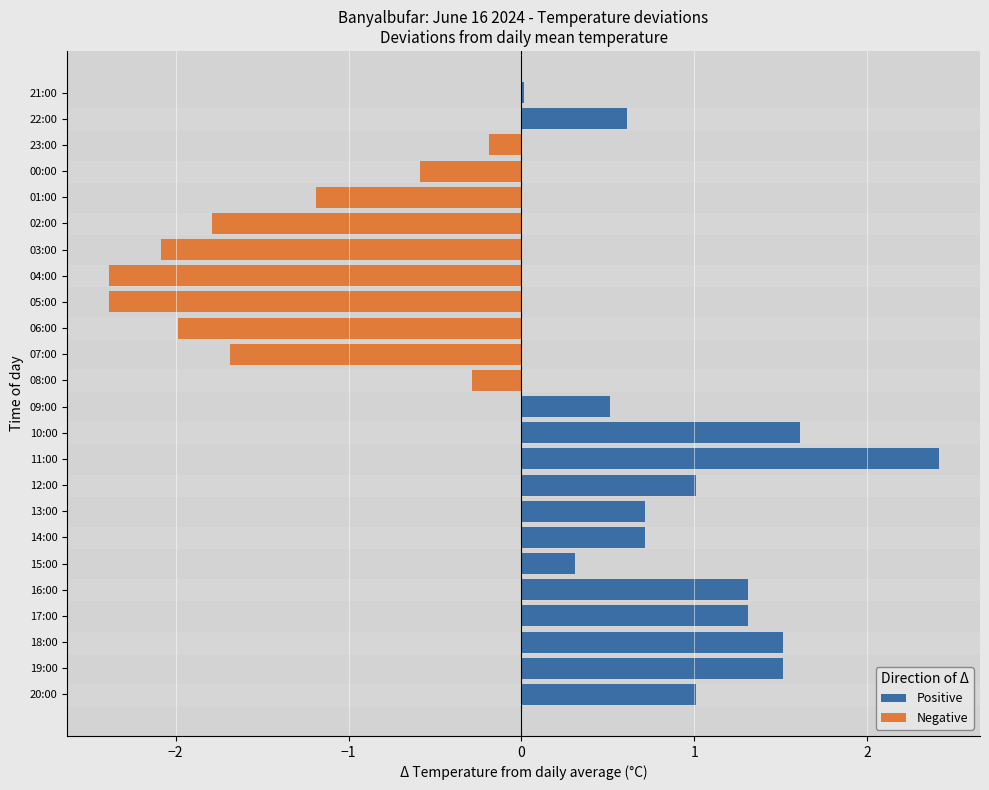

Reading left to right, extract all data points from this chart.

Positive: 1.0	1.5	1.5	1.3	1.3	0.3	0.7	0.7	1.0	2.4	1.6	0.5	0.0	0.0	0.0	0.0	0.0	0.0	0.0	0.0	0.0	0.0	0.6	0.0
Negative: 0.0	0.0	0.0	0.0	0.0	0.0	0.0	0.0	0.0	0.0	0.0	0.0	-0.3	-1.7	-2.0	-2.4	-2.4	-2.1	-1.8	-1.2	-0.6	-0.2	0.0	0.0